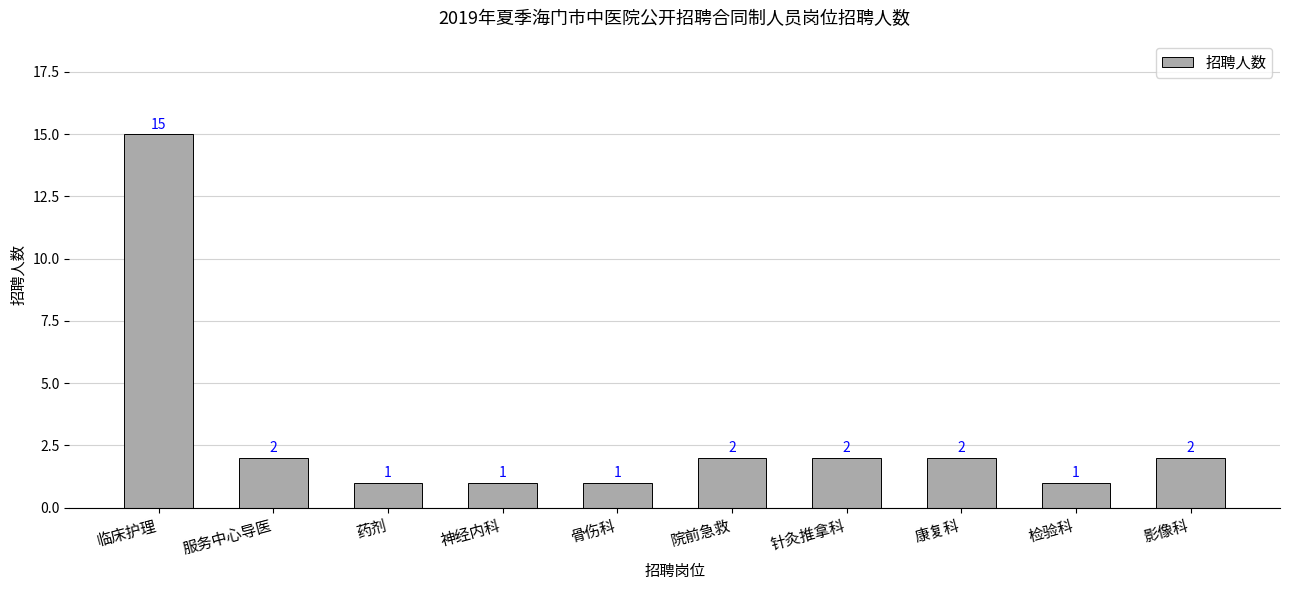

What is the difference between the values at 康复科 and 神经内科?

1